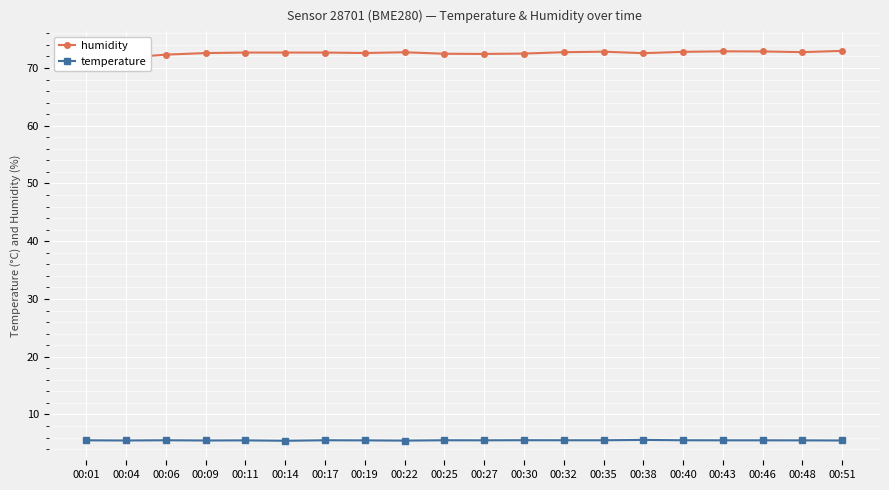

True or false: temperature has a value of 2.9 at 00:51.

False